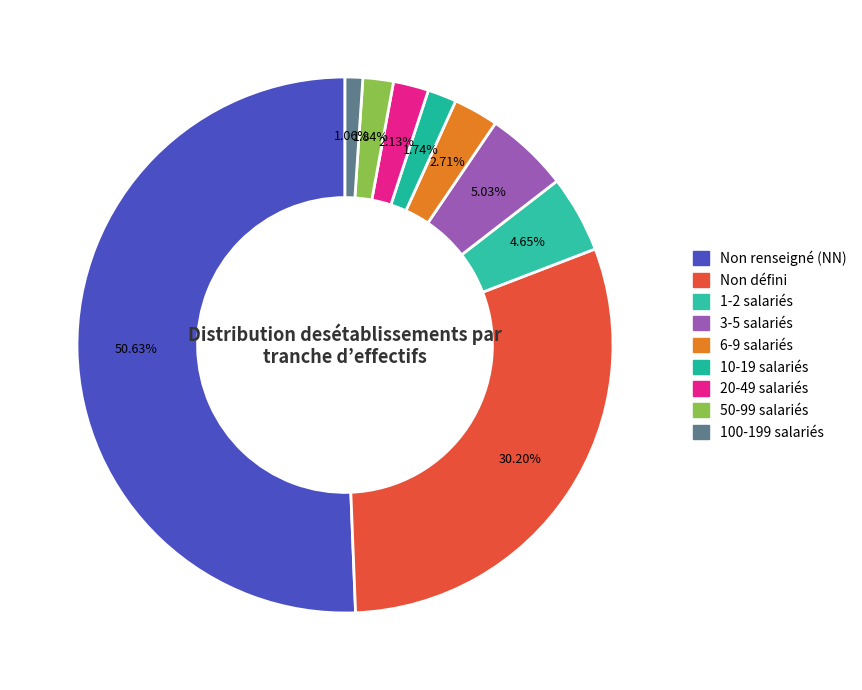

How many segments does this pie chart have?

9